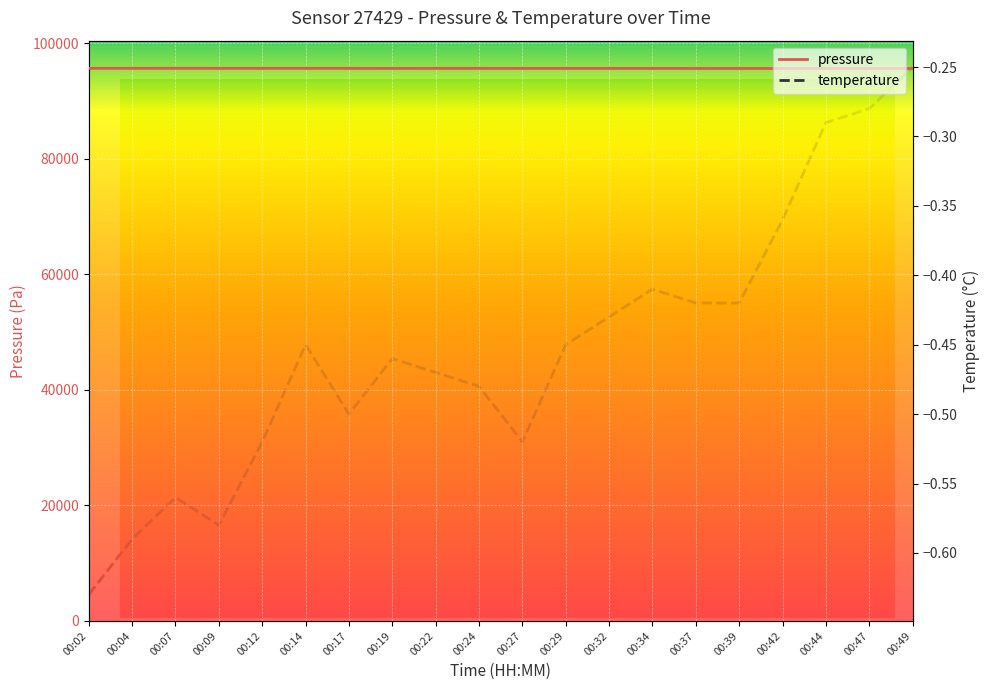

How many lines are shown in the chart?

2